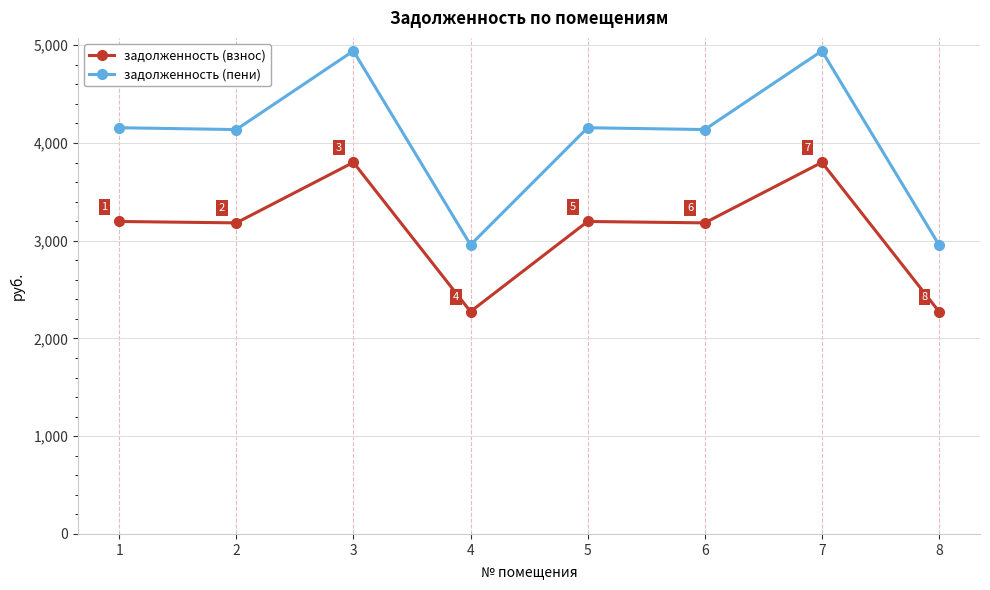

At how many categories does at least one series exceed 3608?

6